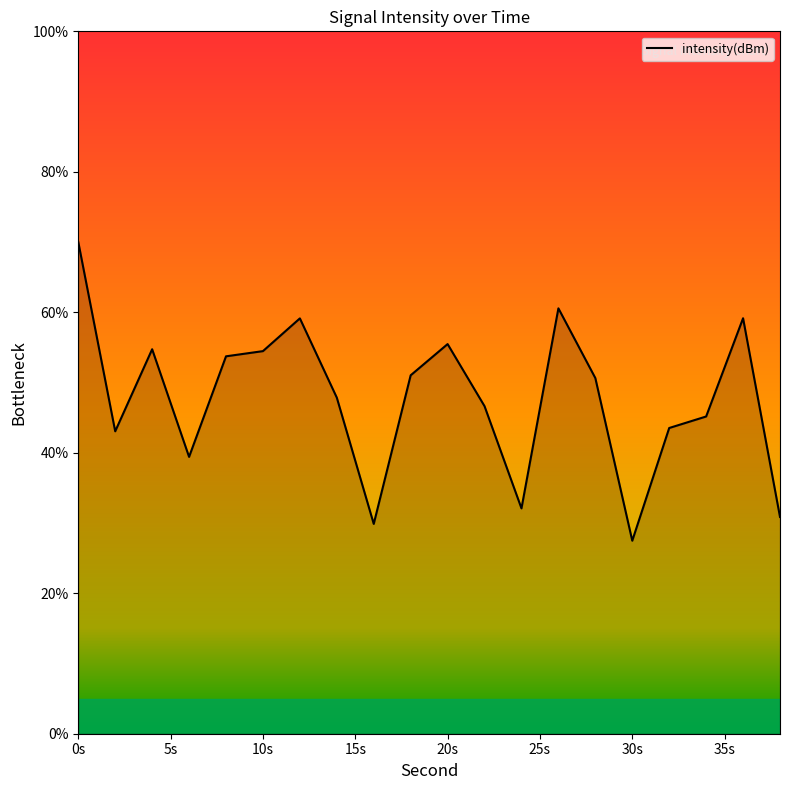

What is the greatest value displayed?

70.0